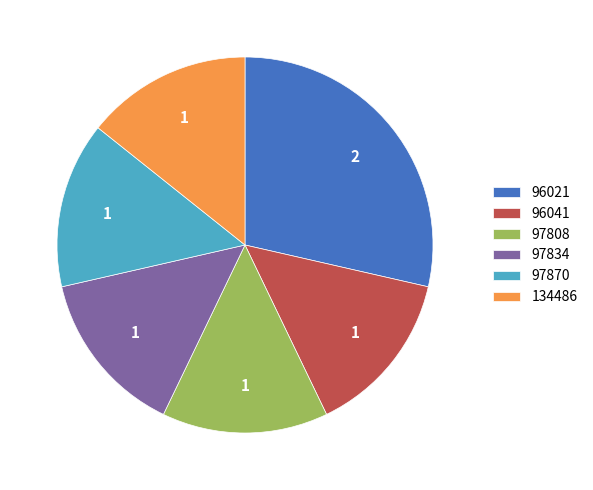

How many segments does this pie chart have?

6